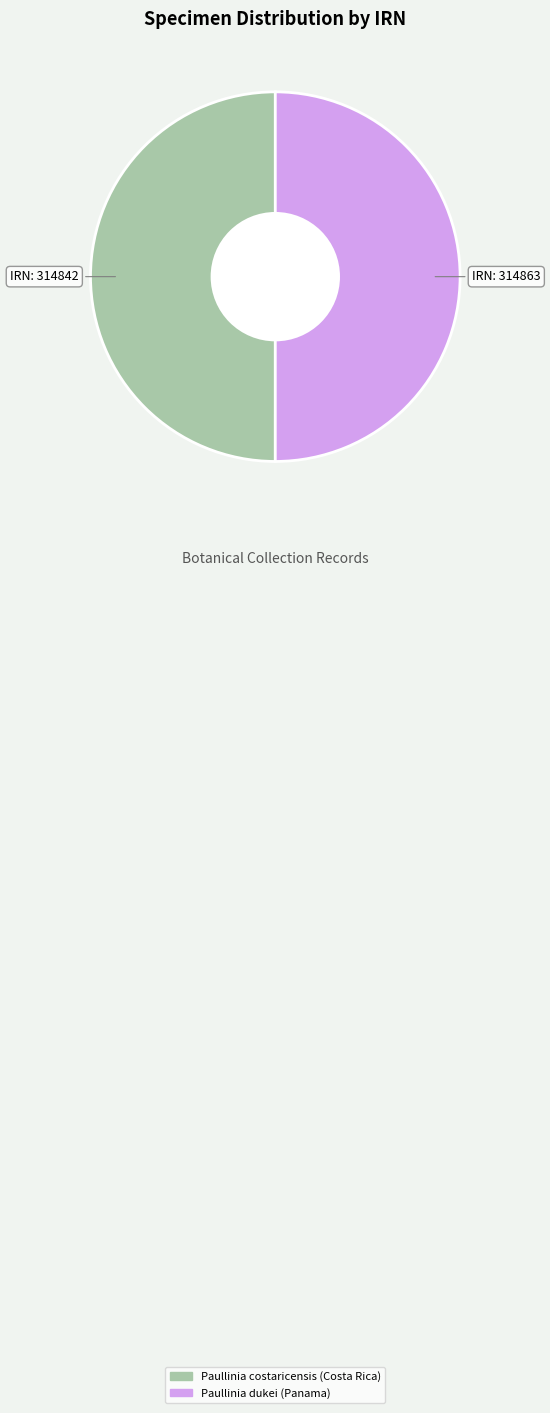

The Paullinia dukei (Panama) slice represents 50% of the pie. True or false?

True